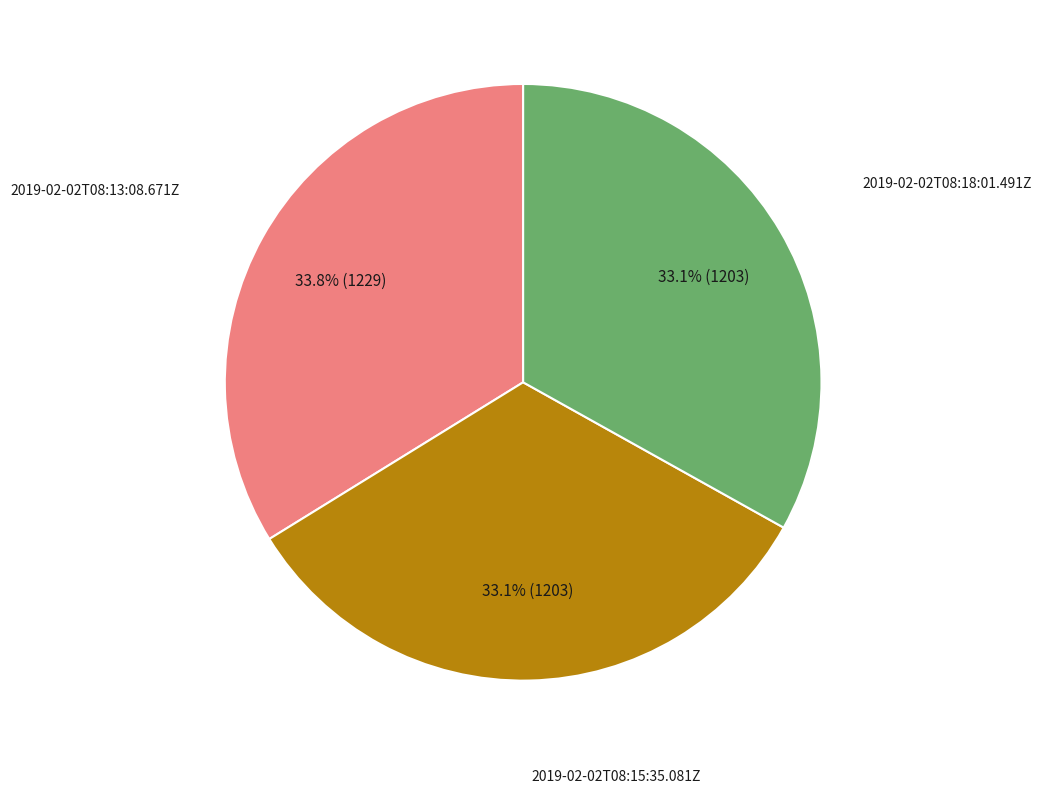

Is there a majority slice in this chart?

No